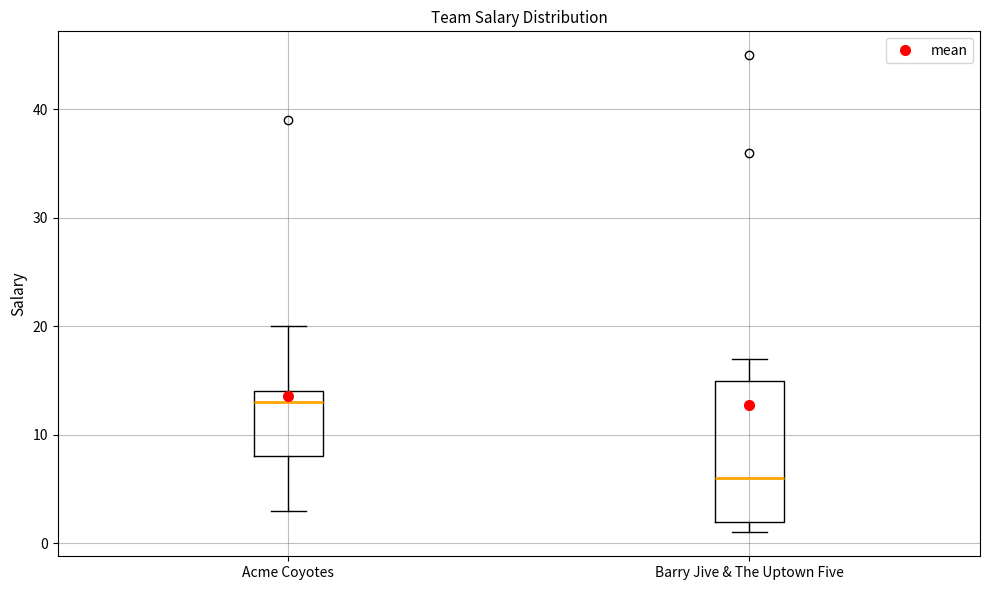

Reading left to right, transcribe this box plot: for each box, give where its median line is, the range the box spans, and where its two whiskers end, as read against the y-axis. The values are not printed on the chart, so give them approximately, as read against the axis.

Acme Coyotes: median 13, box 8 to 14, whiskers 3 to 20
Barry Jive & The Uptown Five: median 6, box 2 to 15, whiskers 1 to 17